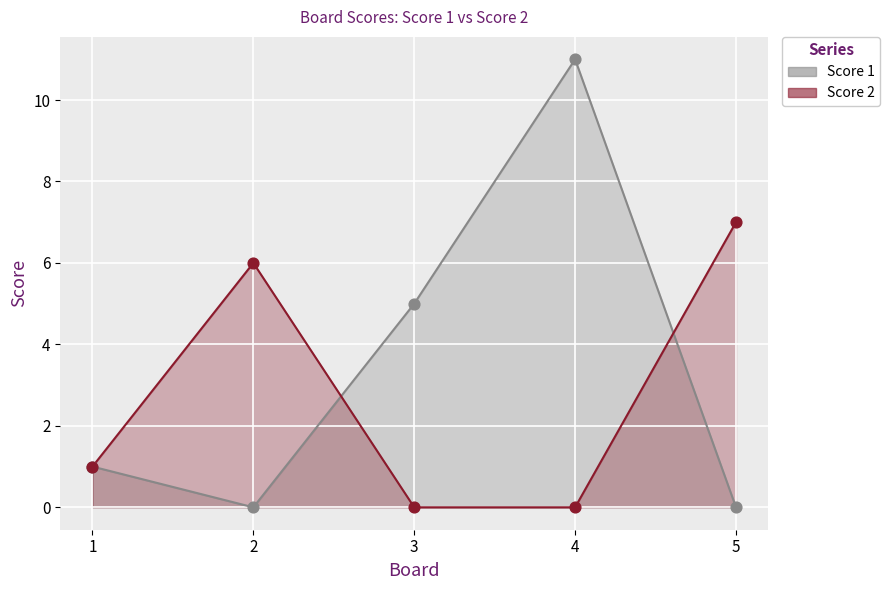

At how many categories does at least one series exceed 4?

4